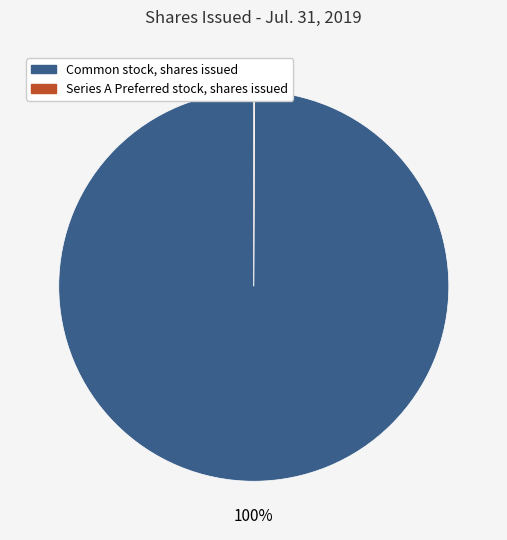

Which category has the biggest portion of the pie?

Common stock, shares issued